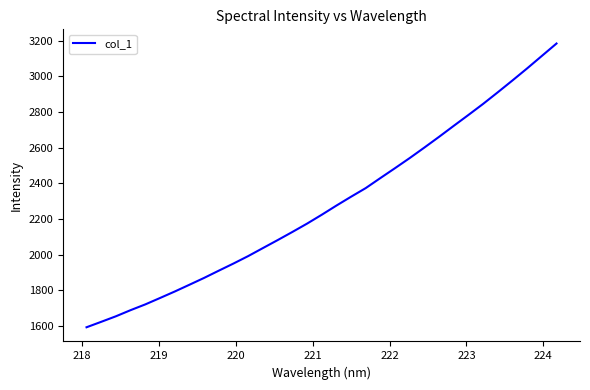

What is the maximum value shown in the chart?

3183.1